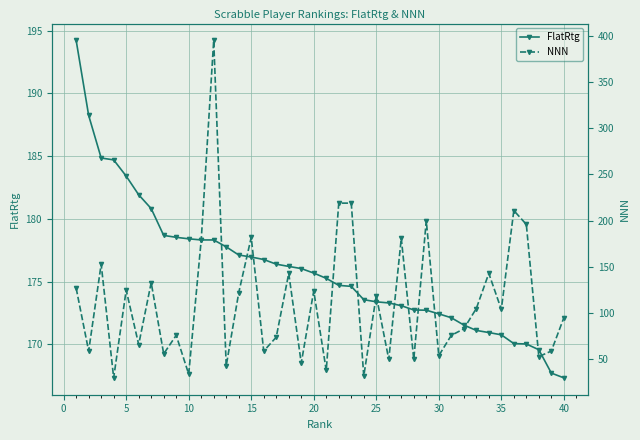

The value of FlatRtg at 30 is 172.4. True or false?

True